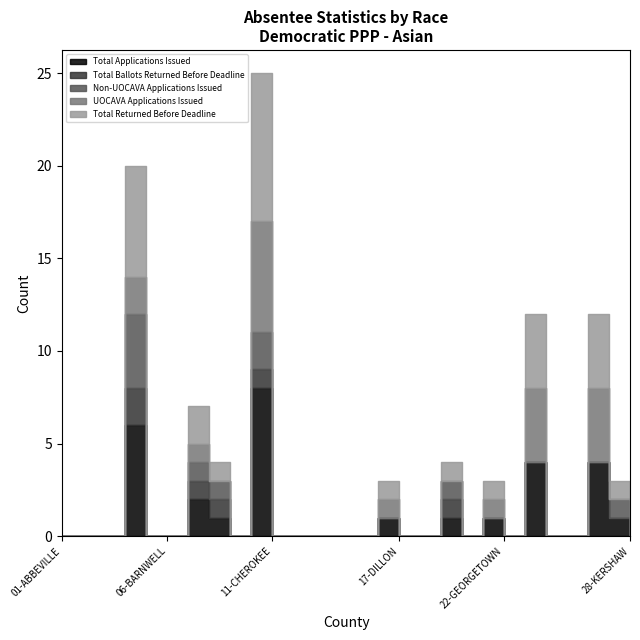

How many Total Returned Before Deadline values are between 0 and 1?

23